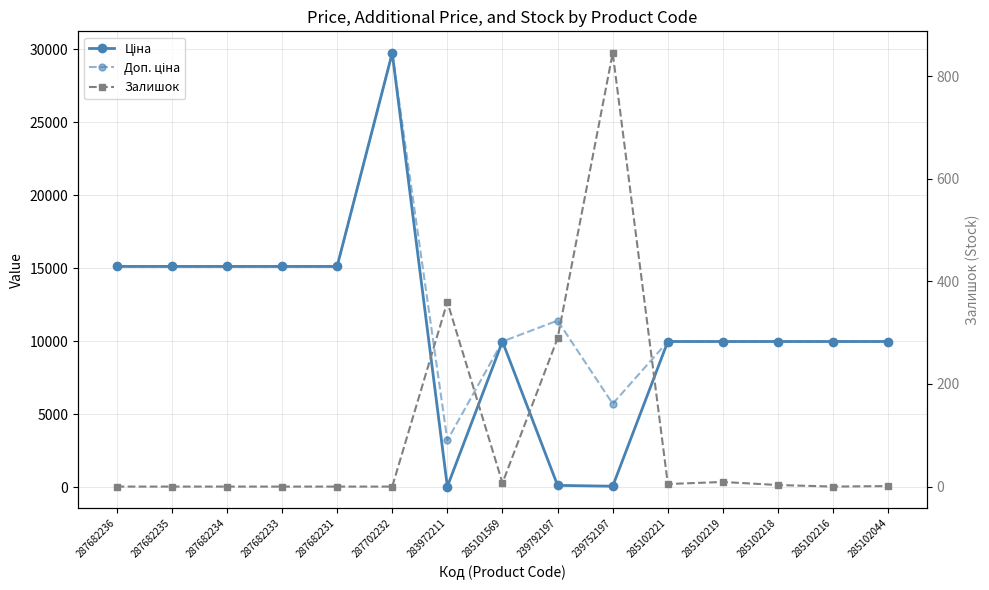

Reading left to right, what are all the values shown in this chart?

Ціна: 287682236=15120.0	287682235=15120.0	287682234=15120.0	287682233=15120.0	287682231=15120.0	287702232=29747.2	283972211=32.0	285101569=9975.0	239792197=114.1	239752197=57.0	285102221=9975.0	285102219=9975.0	285102218=9975.0	285102216=9975.0	285102044=9975.0
Доп. ціна: 287682236=15120.0	287682235=15120.0	287682234=15120.0	287682233=15120.0	287682231=15120.0	287702232=29747.2	283972211=3205.0	285101569=9975.0	239792197=11410.0	239752197=5705.0	285102221=9975.0	285102219=9975.0	285102218=9975.0	285102216=9975.0	285102044=9975.0
Залишок: 287682236=0.0	287682235=0.0	287682234=0.0	287682233=0.0	287682231=0.0	287702232=0.0	283972211=360.0	285101569=7.0	239792197=289.0	239752197=845.0	285102221=5.0	285102219=9.0	285102218=3.0	285102216=0.0	285102044=1.0